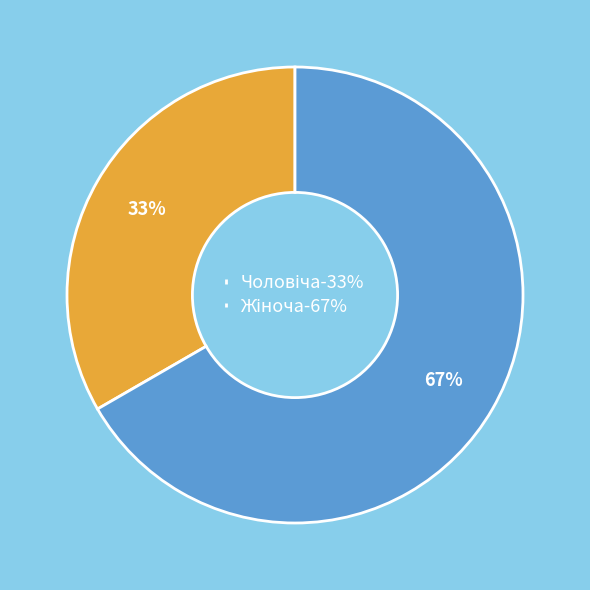

To the nearest percent, what is the average slice percentage?

50%